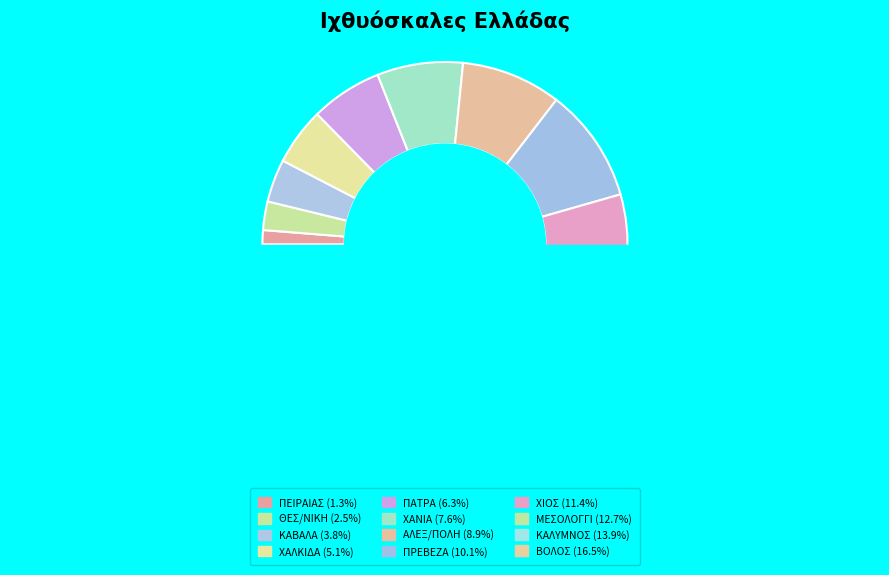

To the nearest percent, what percentage of the pie is ΑΛΕΞ/ΠΟΛΗ?

9%